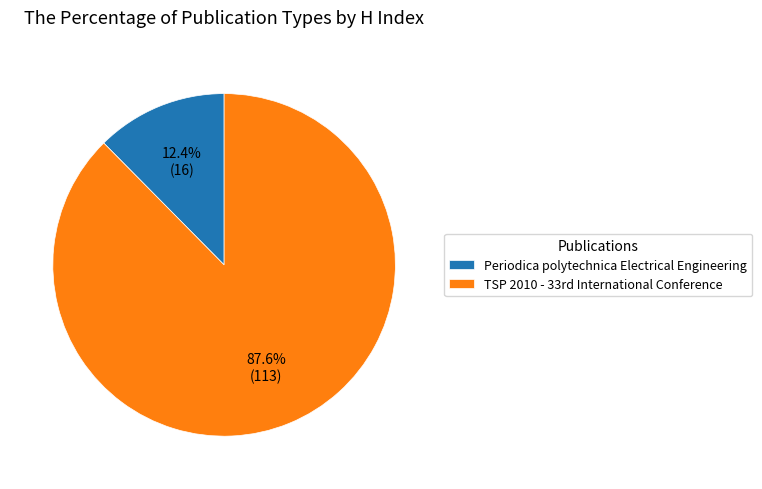

Does Periodica polytechnica Electrical Engineering represent more than half of the total?

No